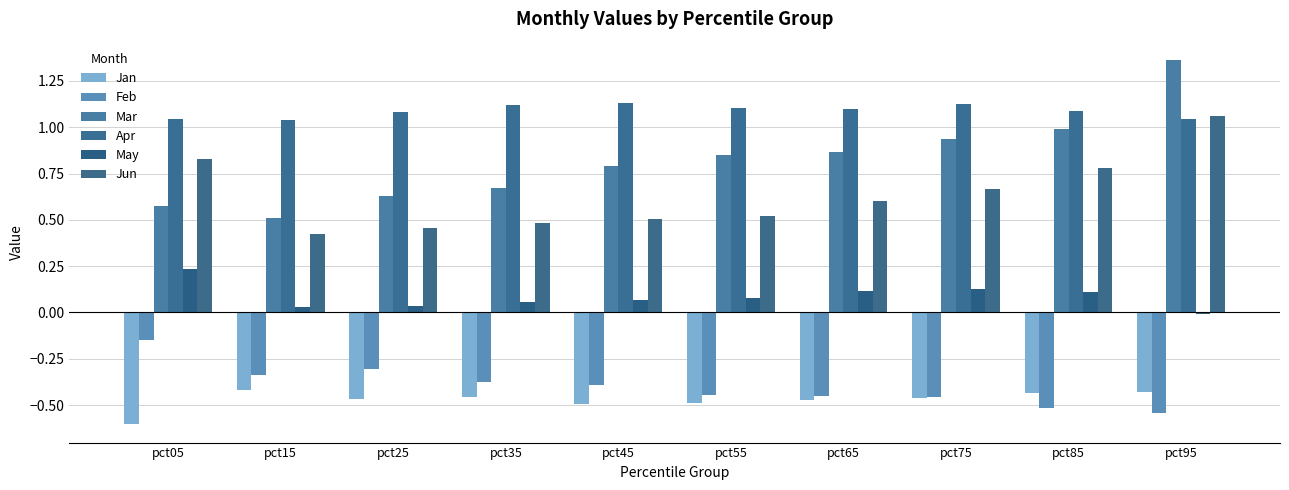

Reading left to right, extract all data points from this chart.

Jan: pct05=-0.6	pct15=-0.4	pct25=-0.5	pct35=-0.5	pct45=-0.5	pct55=-0.5	pct65=-0.5	pct75=-0.5	pct85=-0.4	pct95=-0.4
Feb: pct05=-0.1	pct15=-0.3	pct25=-0.3	pct35=-0.4	pct45=-0.4	pct55=-0.4	pct65=-0.5	pct75=-0.5	pct85=-0.5	pct95=-0.5
Mar: pct05=0.6	pct15=0.5	pct25=0.6	pct35=0.7	pct45=0.8	pct55=0.8	pct65=0.9	pct75=0.9	pct85=1.0	pct95=1.4
Apr: pct05=1.0	pct15=1.0	pct25=1.1	pct35=1.1	pct45=1.1	pct55=1.1	pct65=1.1	pct75=1.1	pct85=1.1	pct95=1.0
May: pct05=0.2	pct15=0.0	pct25=0.0	pct35=0.1	pct45=0.1	pct55=0.1	pct65=0.1	pct75=0.1	pct85=0.1	pct95=-0.0
Jun: pct05=0.8	pct15=0.4	pct25=0.5	pct35=0.5	pct45=0.5	pct55=0.5	pct65=0.6	pct75=0.7	pct85=0.8	pct95=1.1